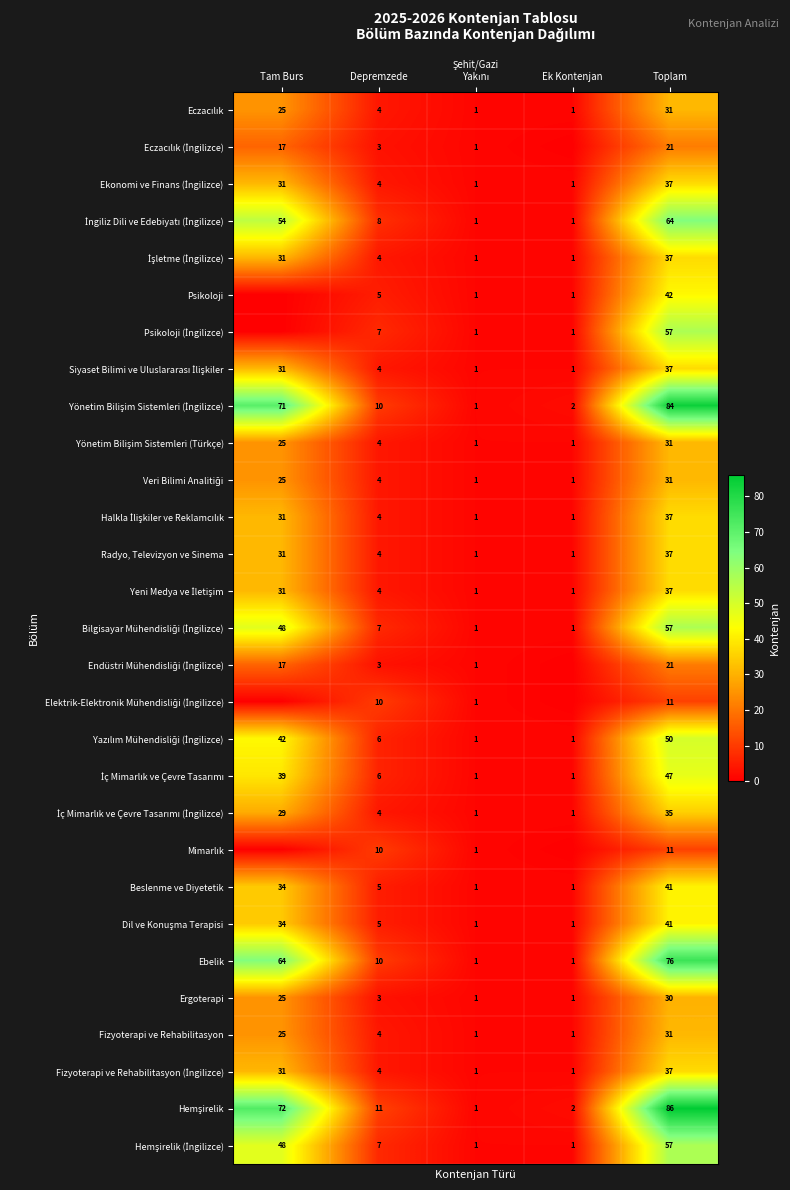

What is the sum of all Radyo, Televizyon ve Sinema values?

74